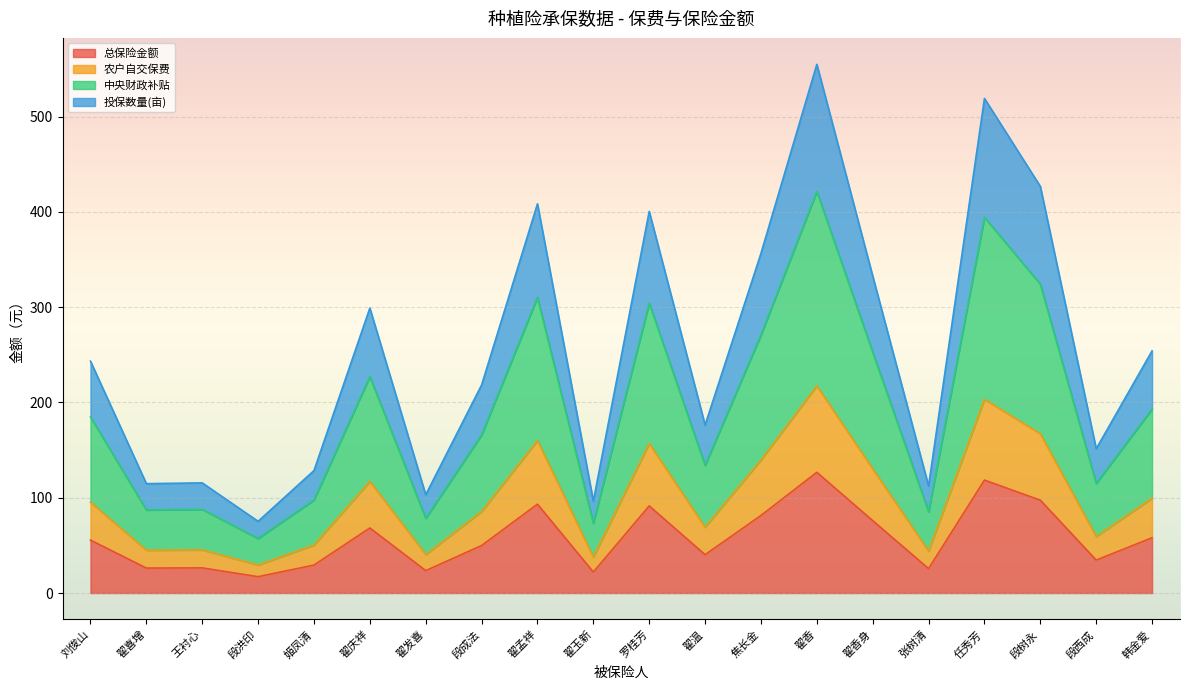

What is the value of the 中央财政补贴 point at the 7th from the left?

78.4